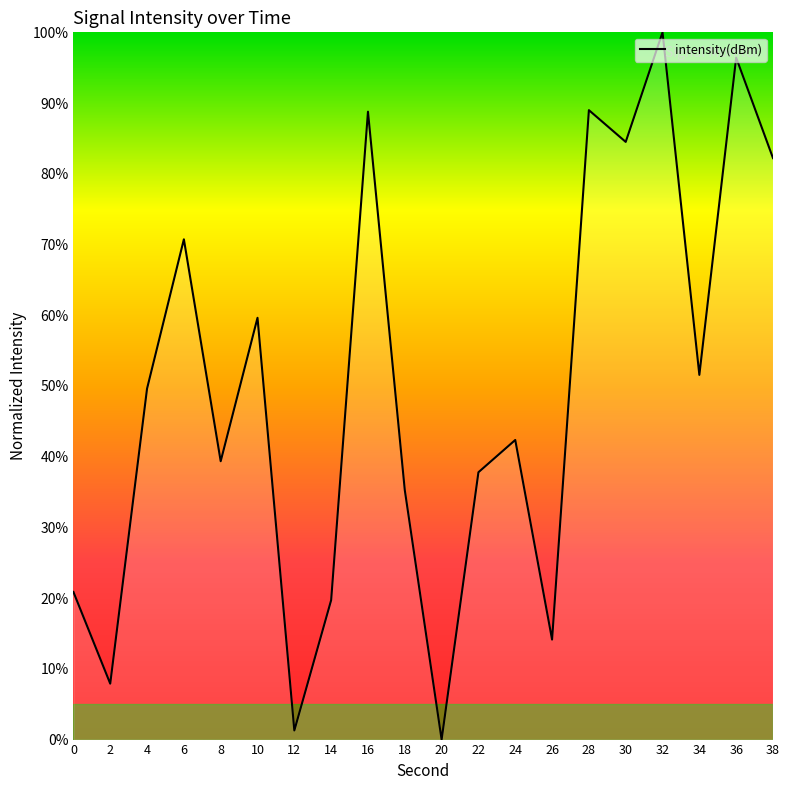

What is the difference between the values at 8 and 2?

31.4